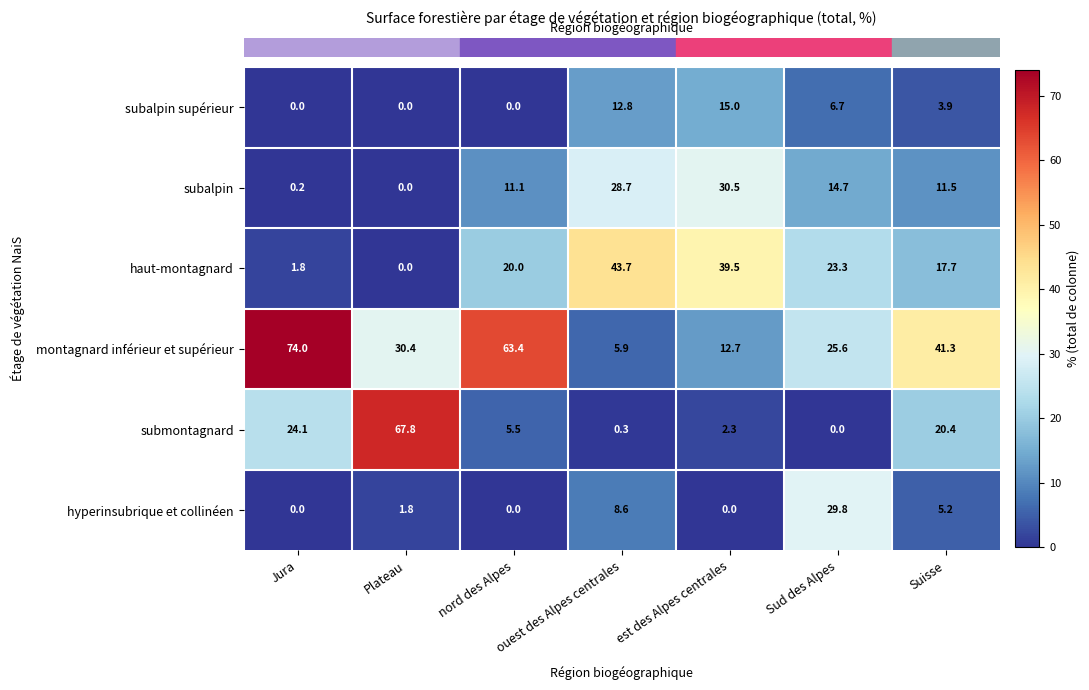

How many categories are shown in the chart?

7